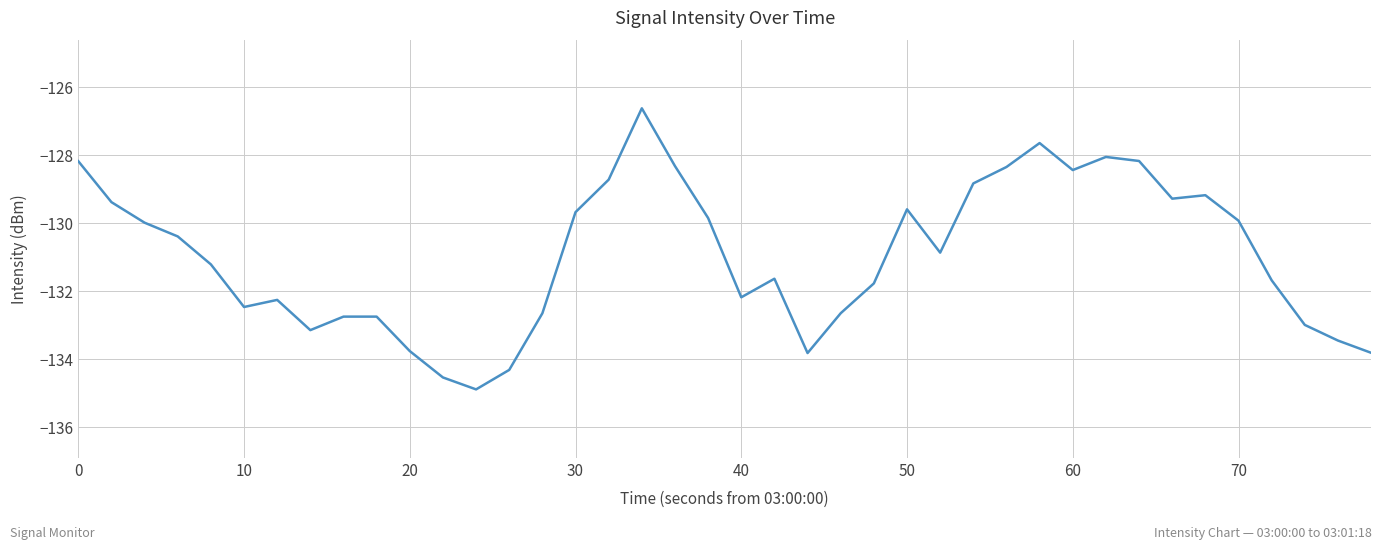

What is the smallest value displayed?

-134.9